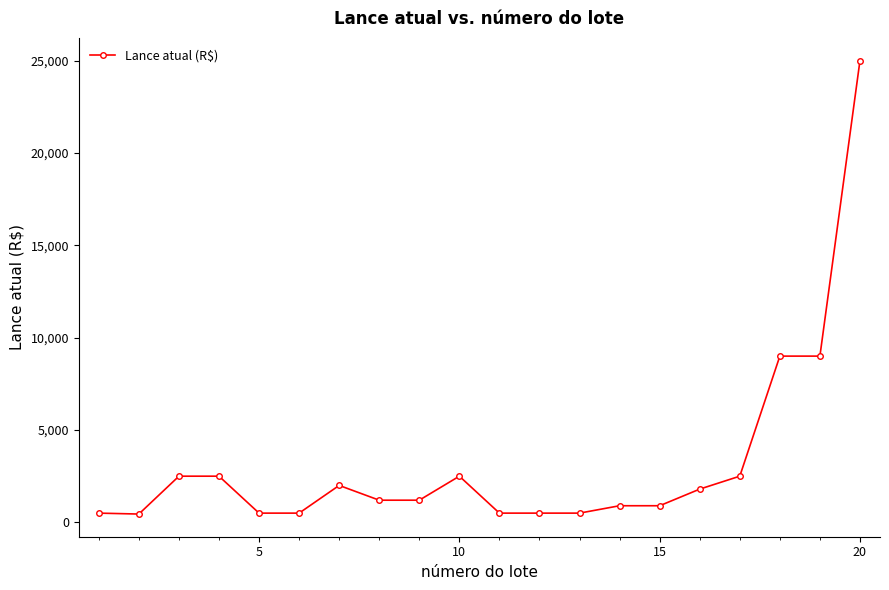

True or false: there are more than 1 points higher than both neighbors.

True